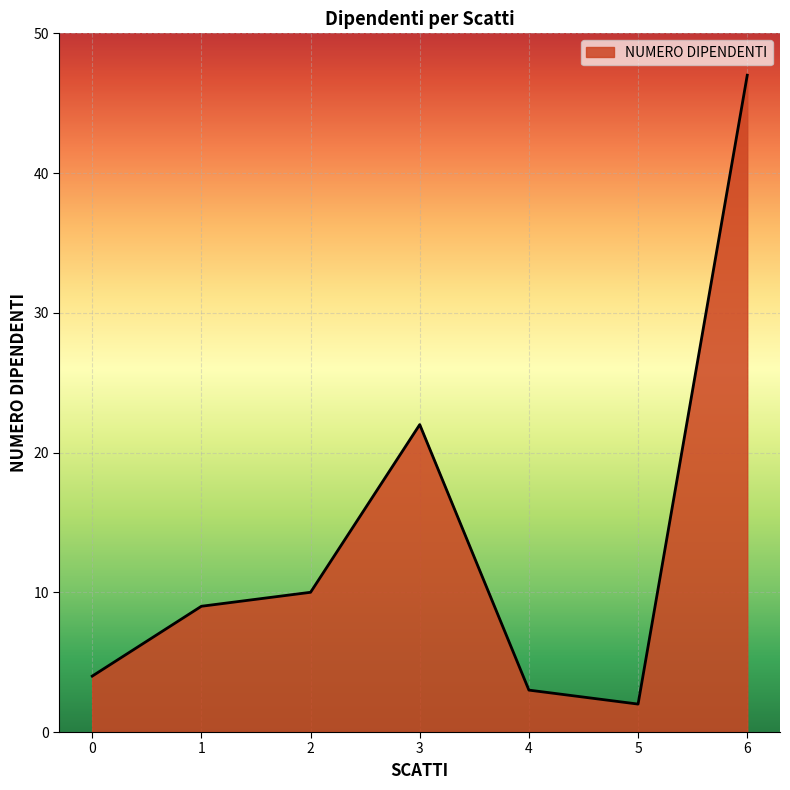

Does the chart display data point markers on the line(s)?

No